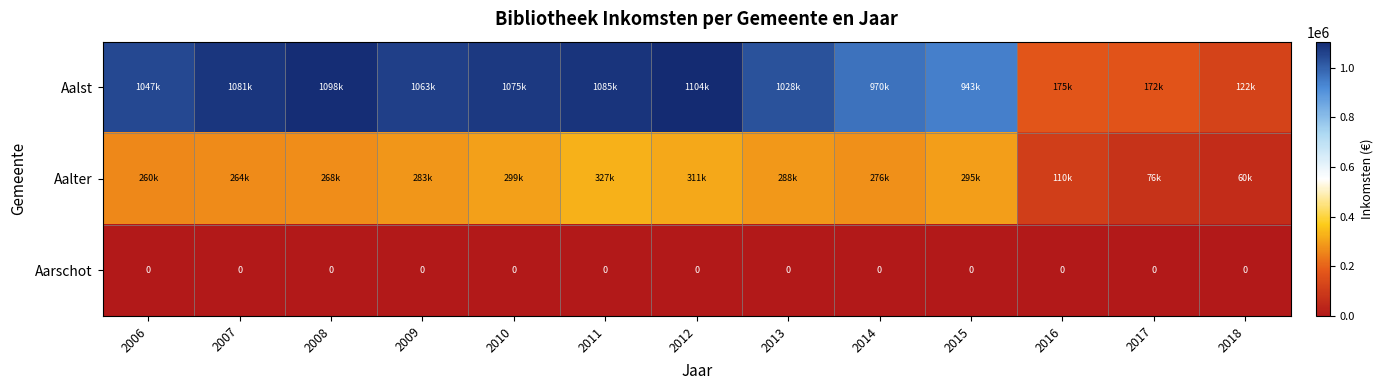

What is the maximum value for Aalst?

1104085.8